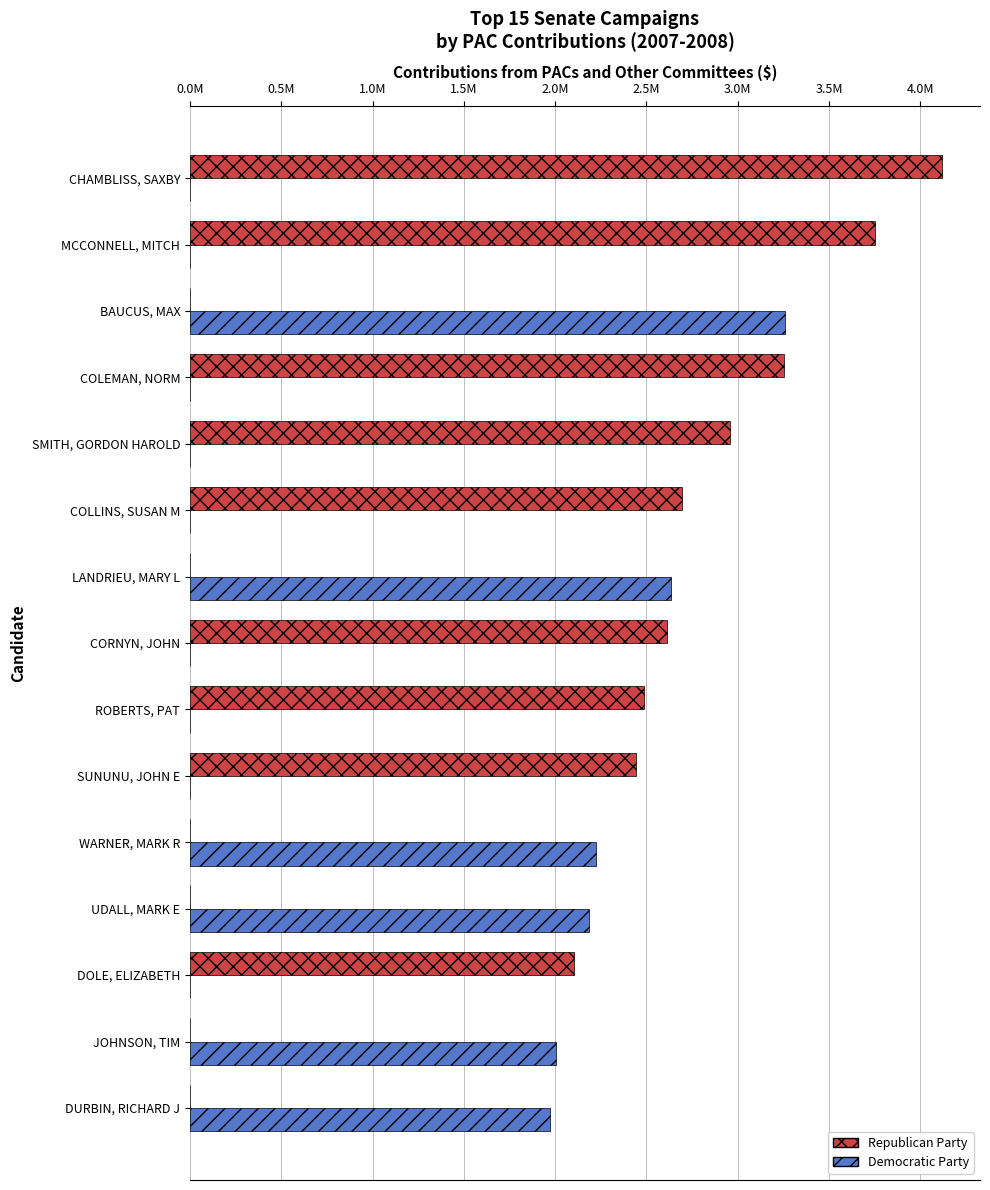

Rank the series by their average value, from lowest to highest.

Democratic Party, Republican Party